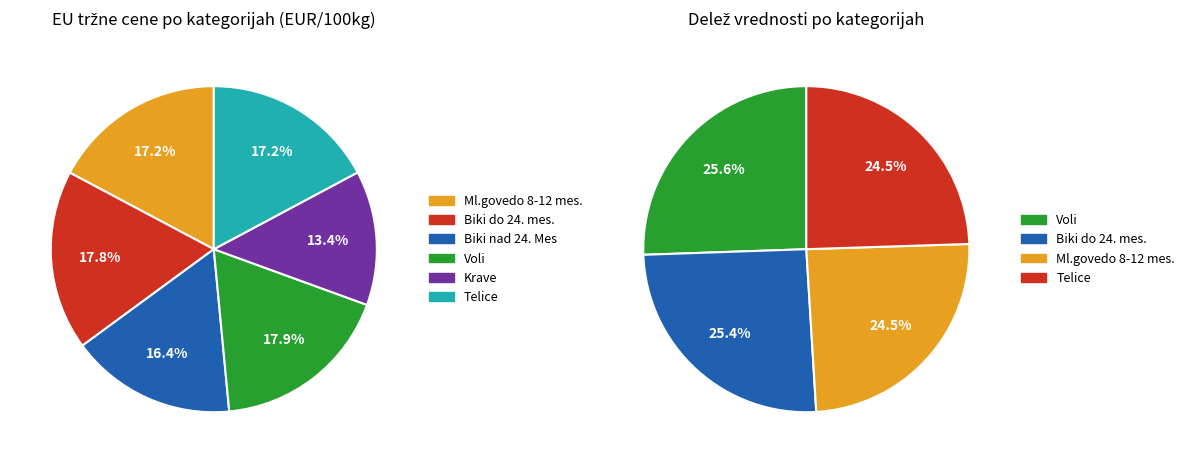

Which category has the smallest portion of the pie?

Krave